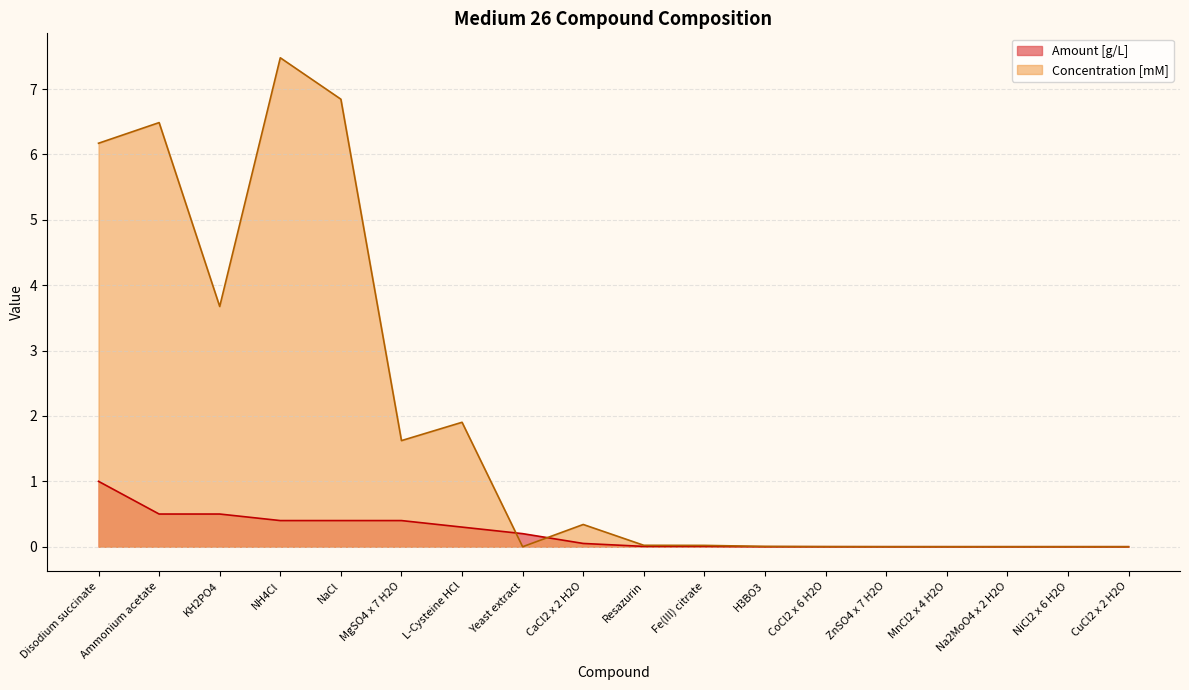

True or false: Amount [g/L] and Concentration [mM] cross at least once.

True